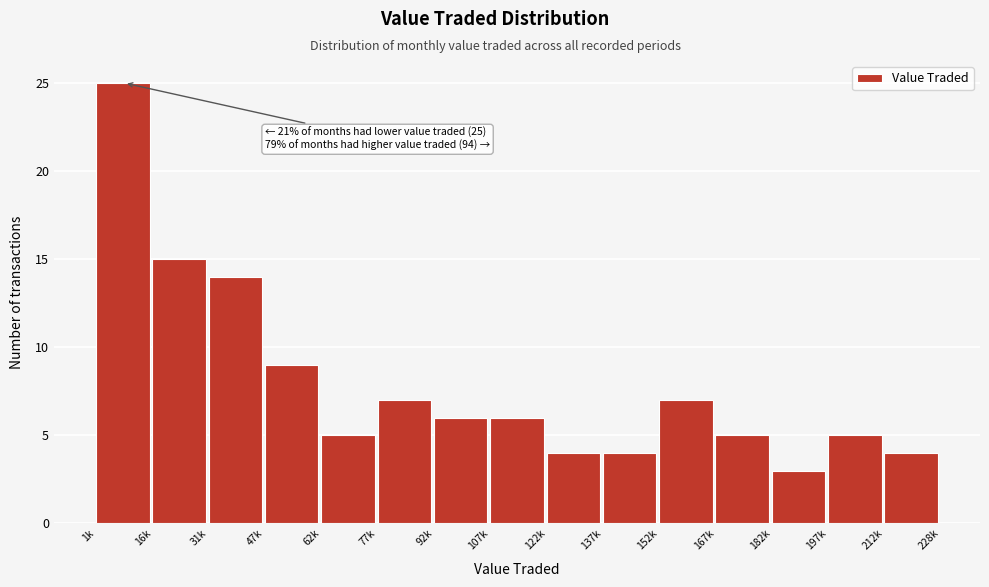

Reading left to right, extract all data points from this chart.

25	15	14	9	5	7	6	6	4	4	7	5	3	5	4